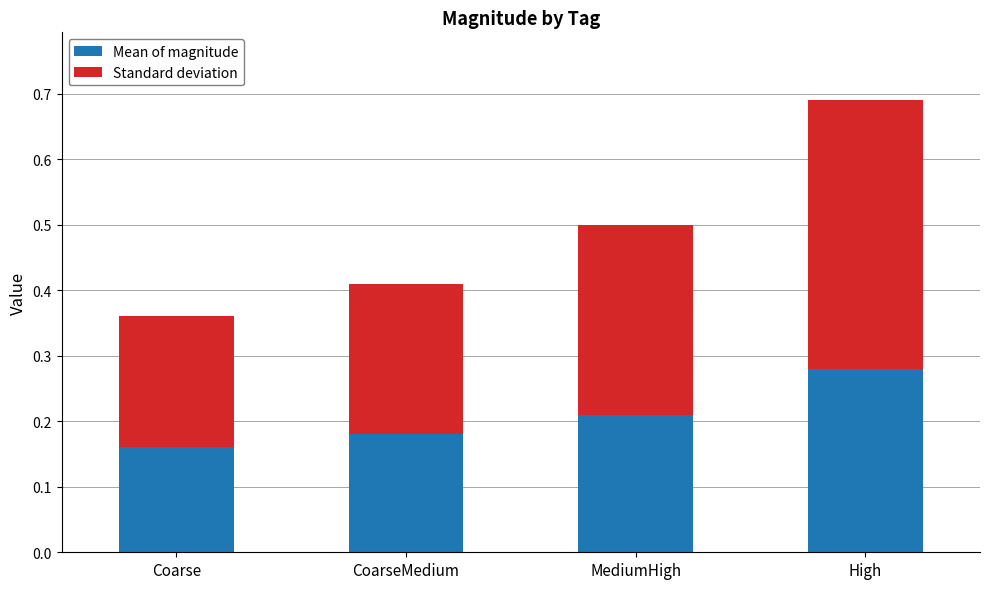

The value of Mean of magnitude at High is 0.4. True or false?

False